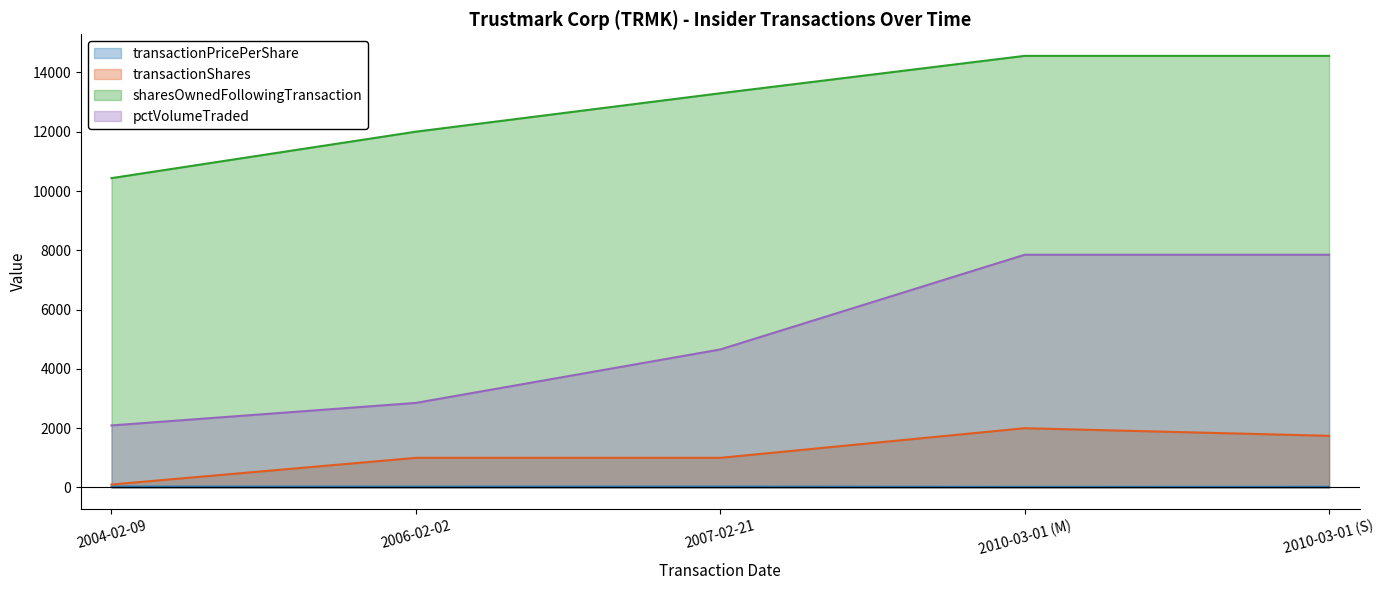

Does the chart display data point markers on the line(s)?

No